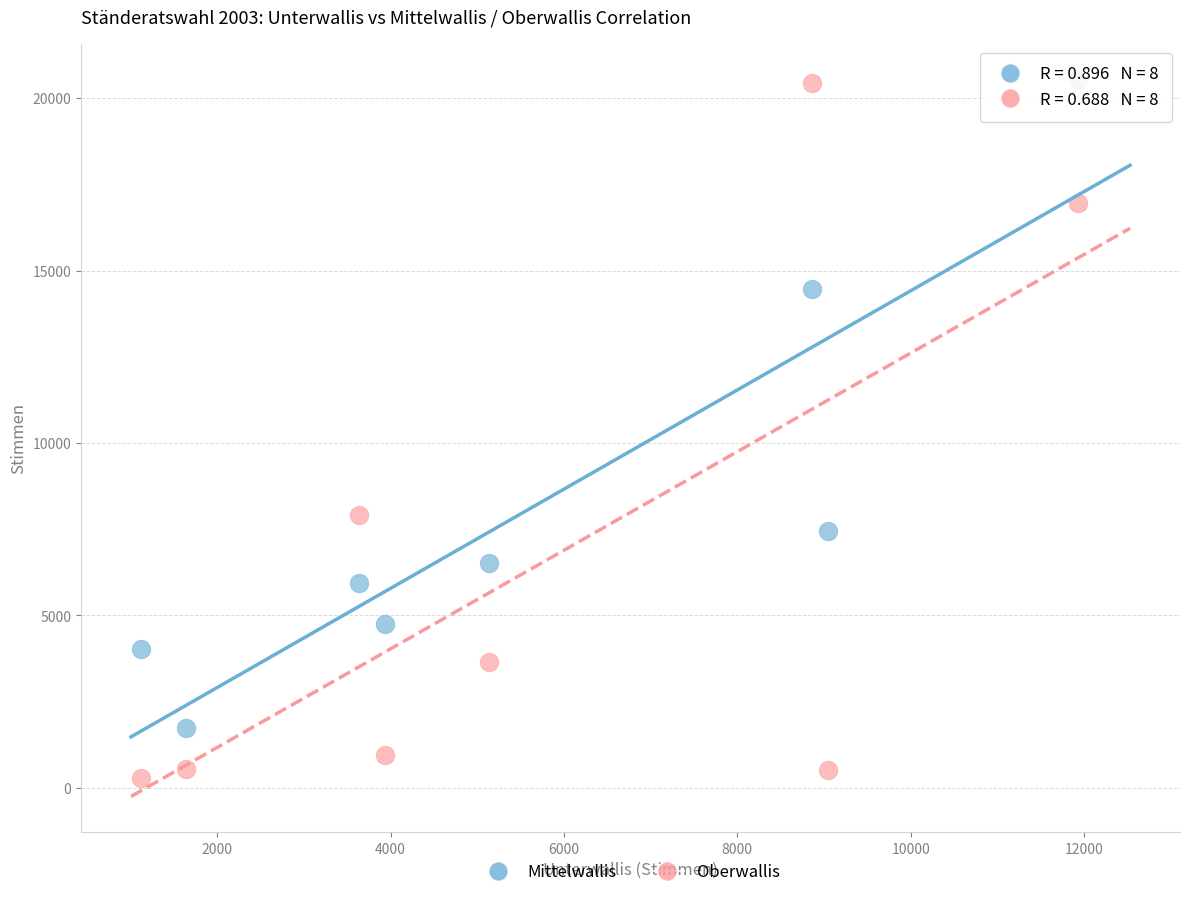

What is the X range (max minus min) for the scatter plot?

10813